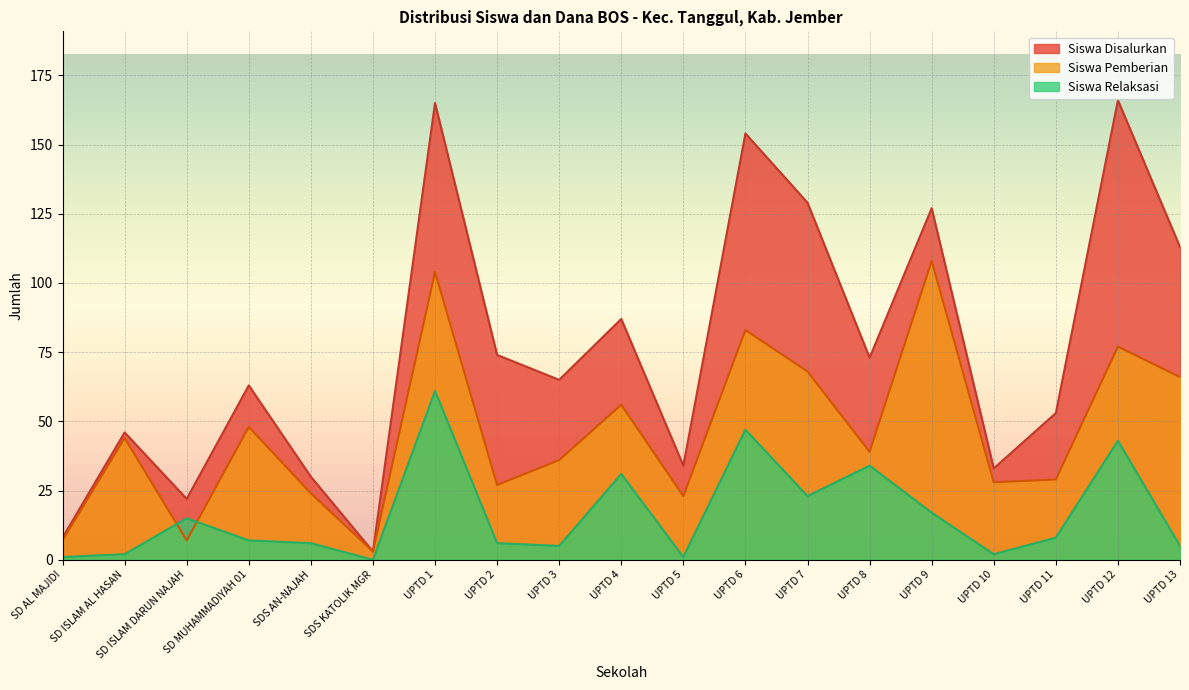

What position from the left is SD AL MAJIDI?

1